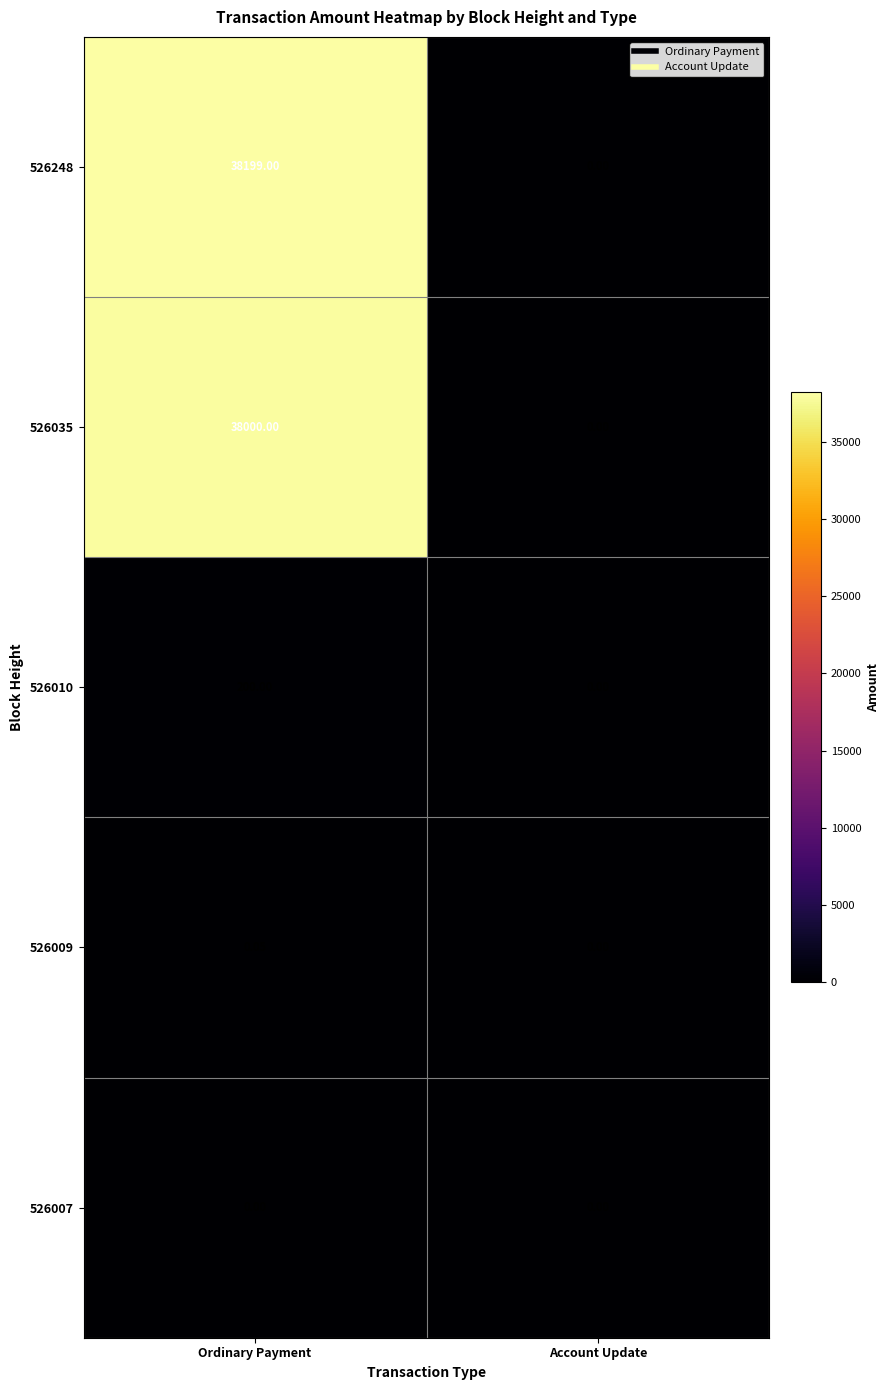

Which category has the highest value across all series?

Ordinary Payment